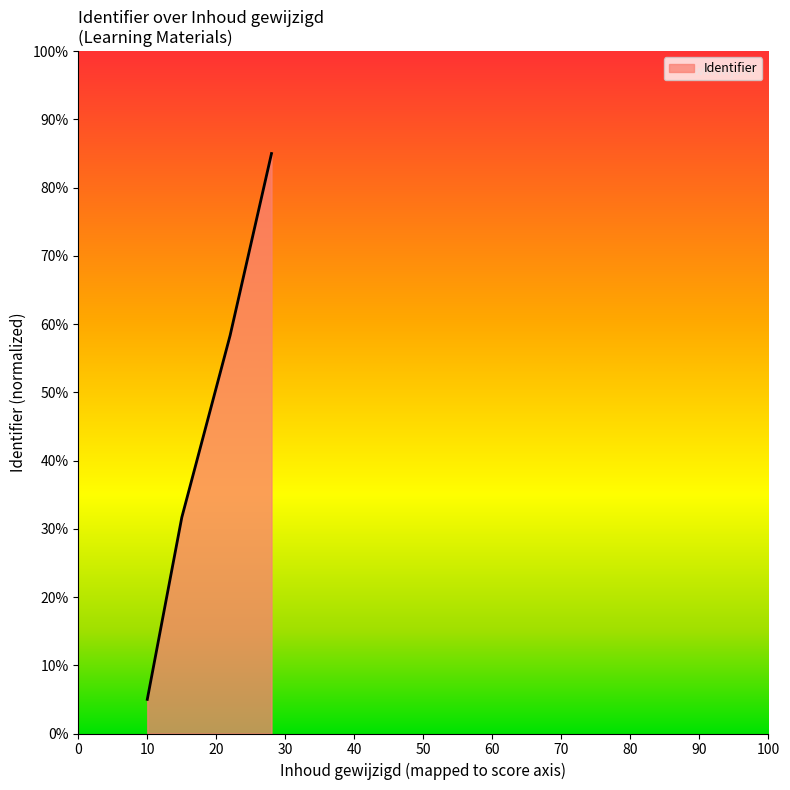

What is the minimum value shown in the chart?

5.0